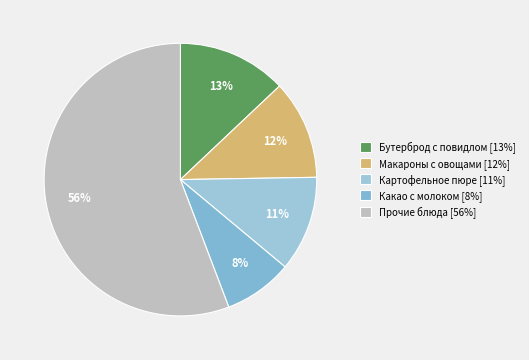

How many slices are in this pie chart?

5